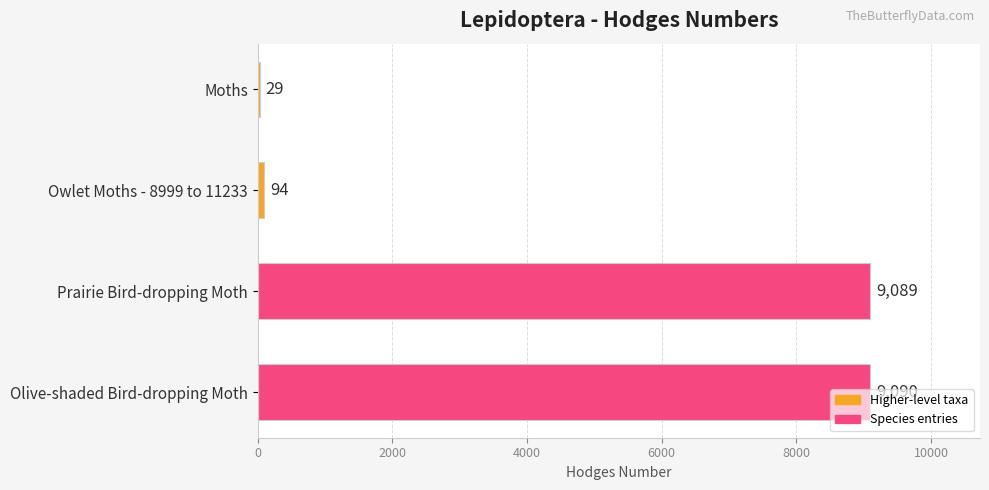

Between Owlet Moths - 8999 to 11233 and Moths, which is larger?

Owlet Moths - 8999 to 11233